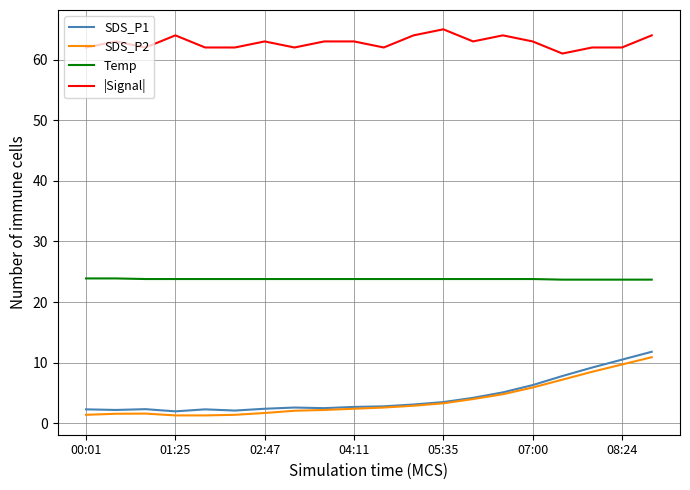

What is the smallest value displayed?

1.3